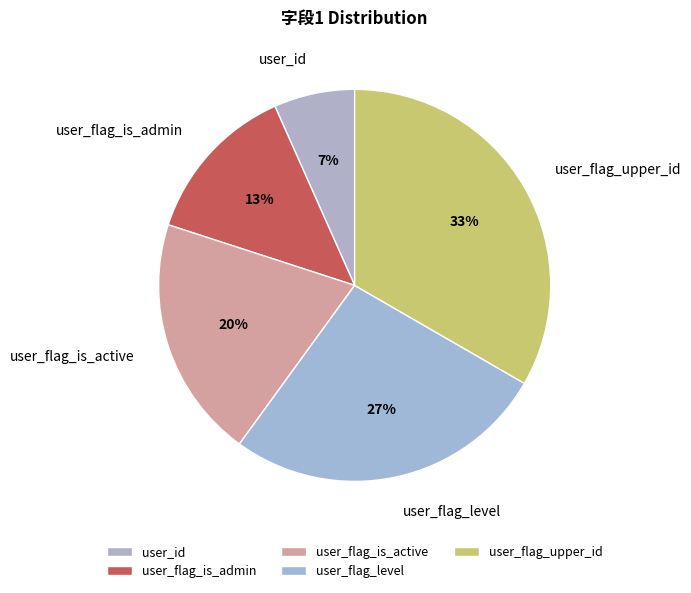

Rank the categories by value from highest to lowest.

user_flag_upper_id, user_flag_level, user_flag_is_active, user_flag_is_admin, user_id